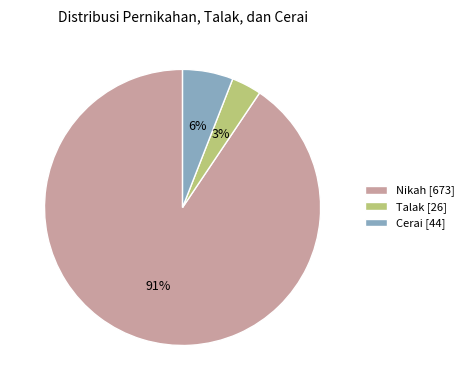

Count the number of slices in the pie.

3